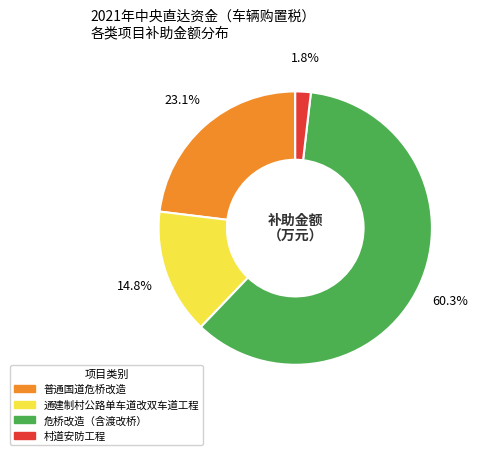

To the nearest percent, what portion does 普通国道危桥改造 represent?

23%